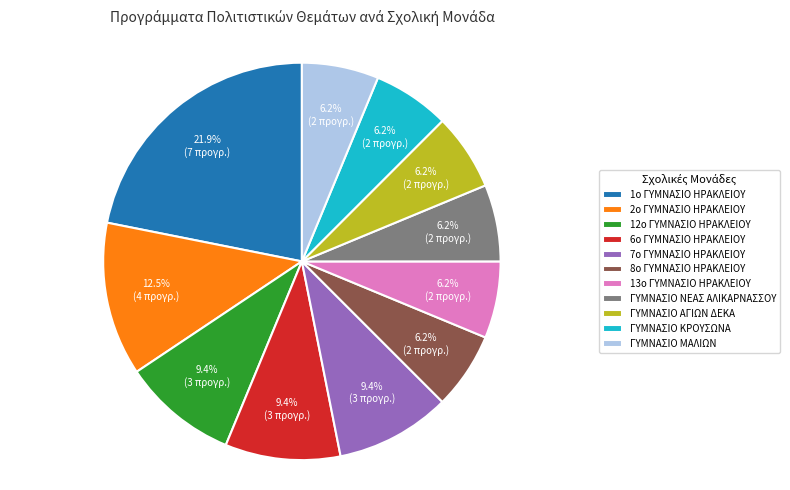

To the nearest percent, what percentage of the pie is ΓΥΜΝΑΣΙΟ ΚΡΟΥΣΩΝΑ?

6%